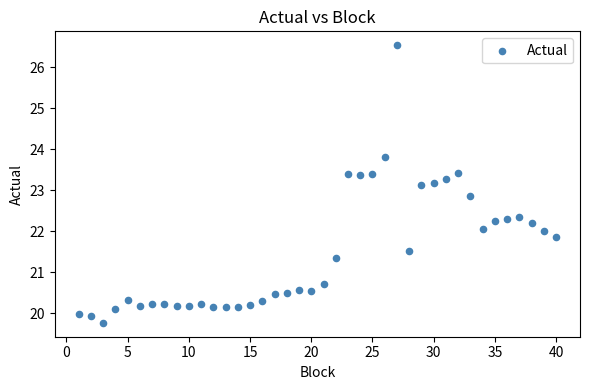

What is the range of Y values (max minus min)?

6.8